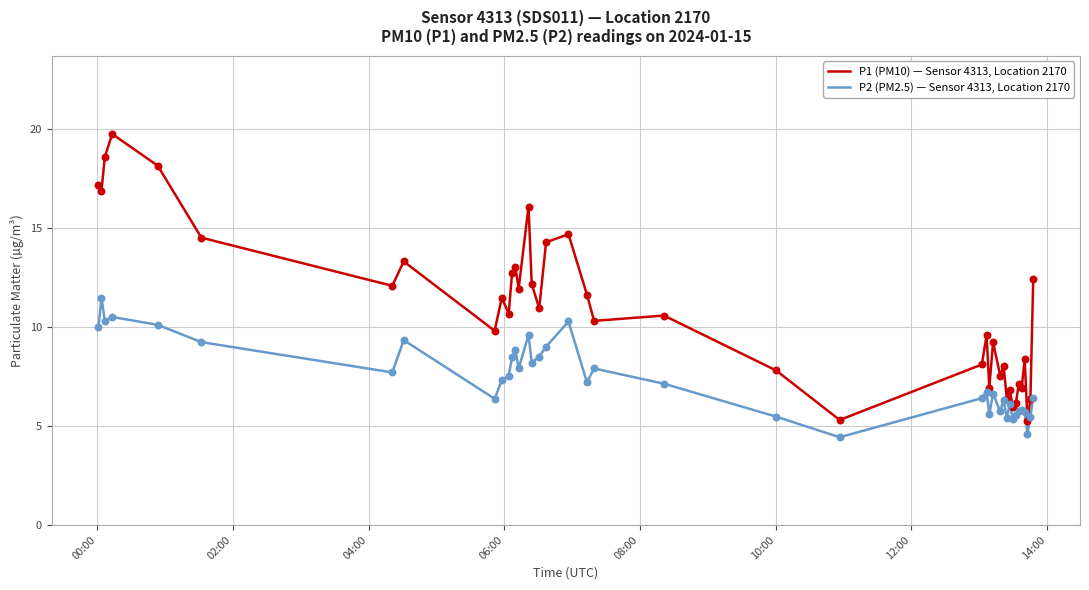

What are all the series names shown in the legend?

P1 (PM10) — Sensor 4313, Location 2170, P2 (PM2.5) — Sensor 4313, Location 2170